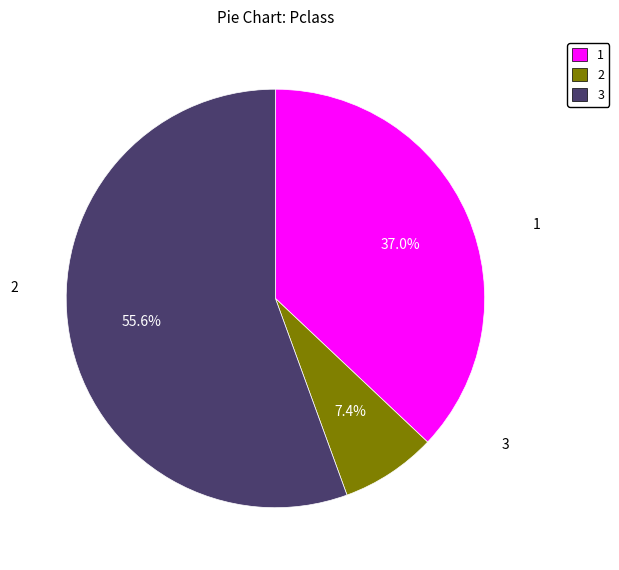

What percentage is the 2 slice, to the nearest percent?

7%